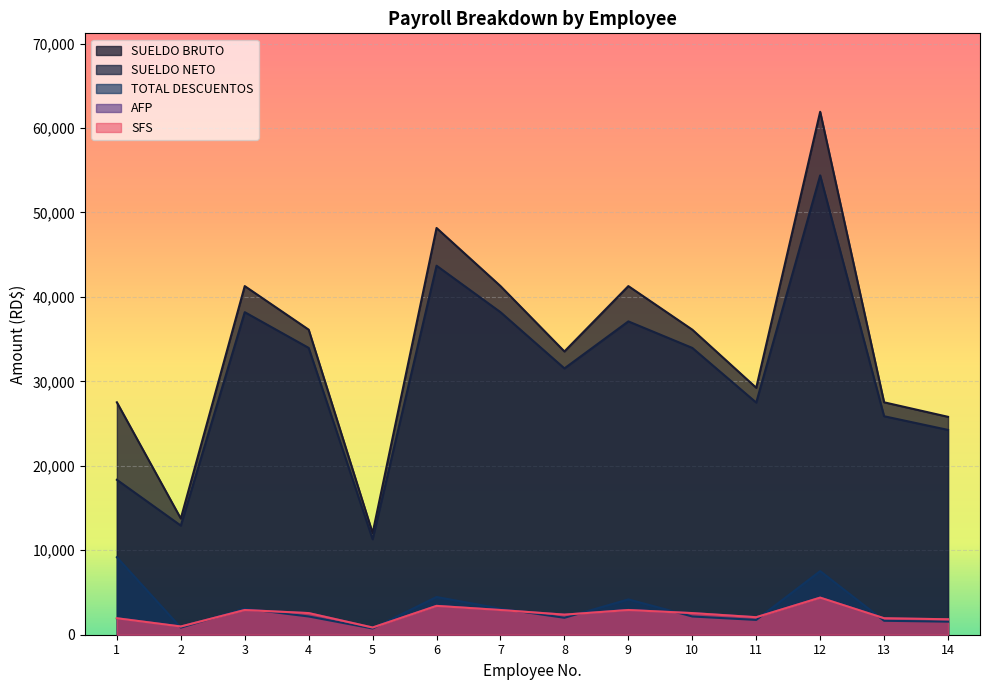

True or false: TOTAL DESCUENTOS and SUELDO NETO intersect in this chart.

False